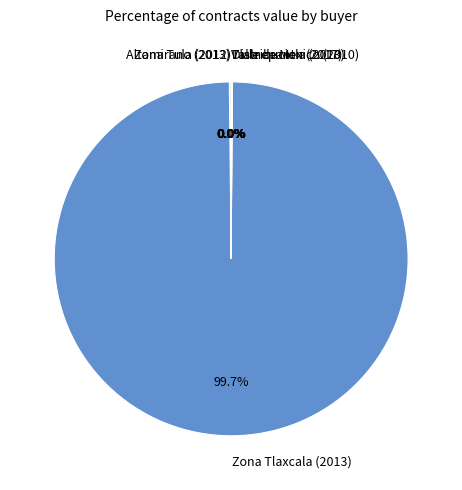

What is the largest slice in the pie chart?

Zona Tlaxcala (2013)